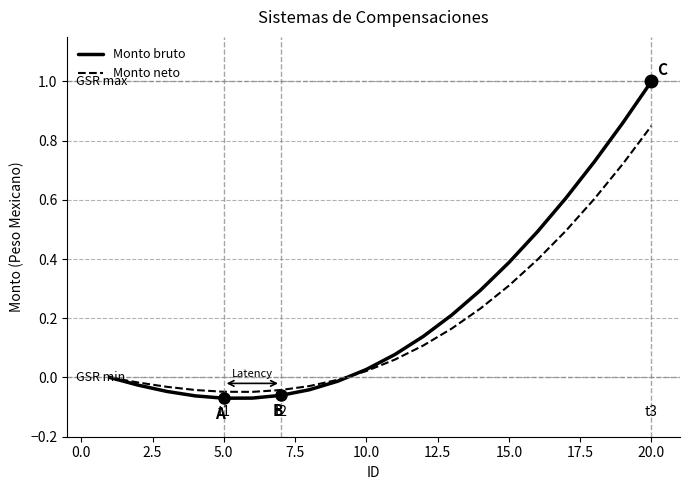

What is the maximum value for Monto bruto?

1.0